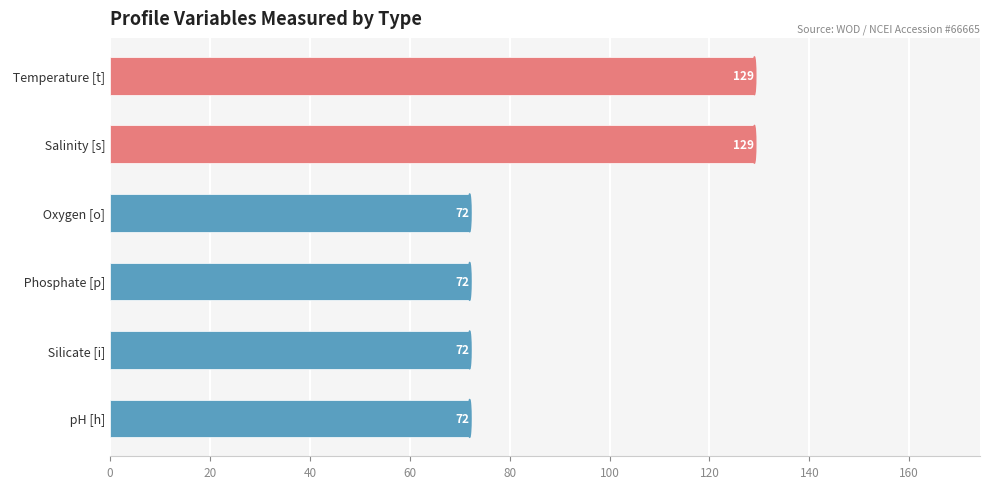

The value at  pH [h] is 105. True or false?

False